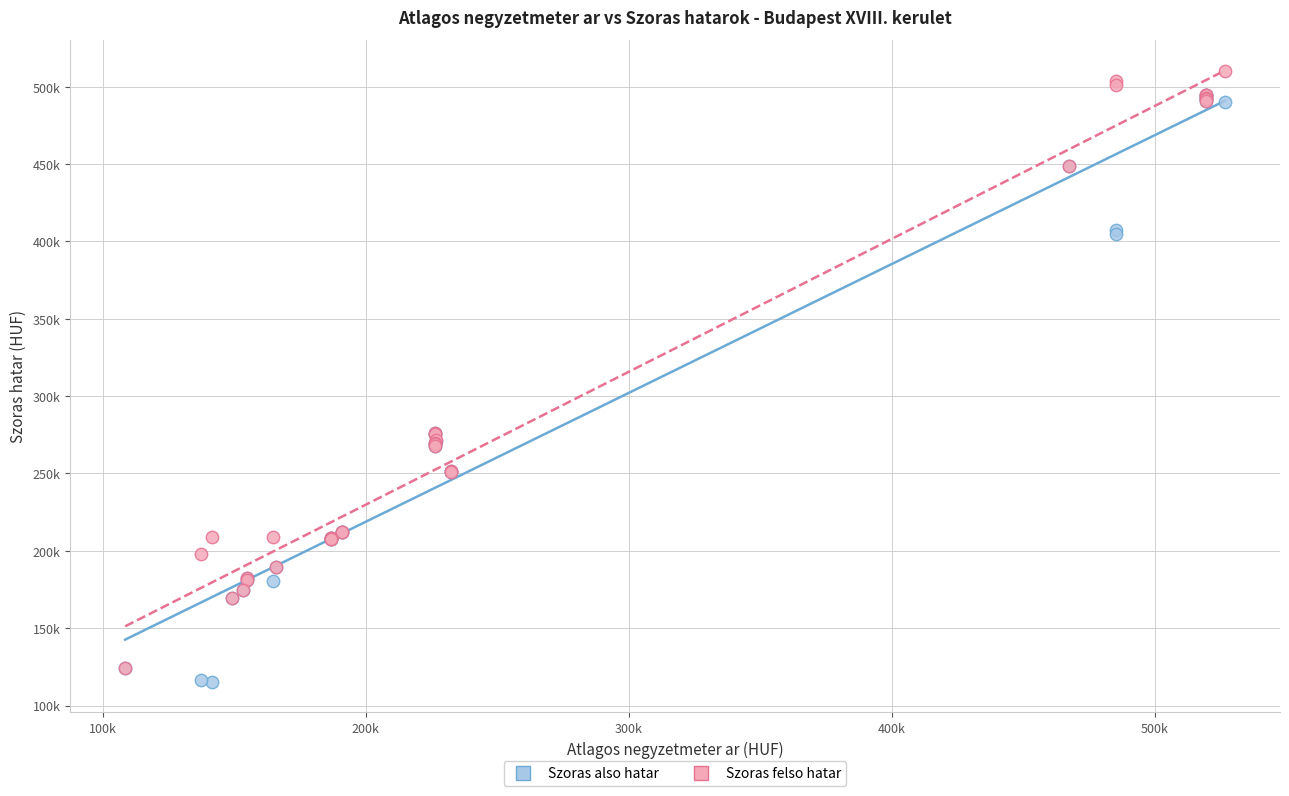

What are all the series names shown in the legend?

Szoras also hatar, Szoras felso hatar